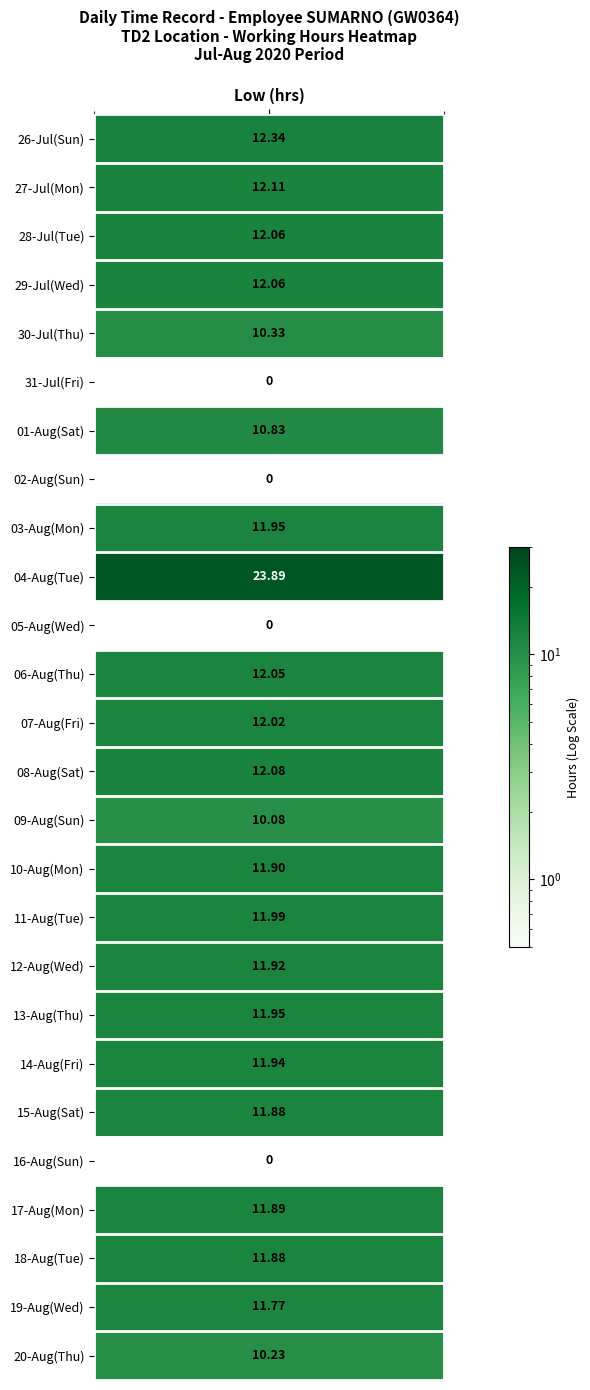

What is the spread (max minus min) of values at Wed?

12.1